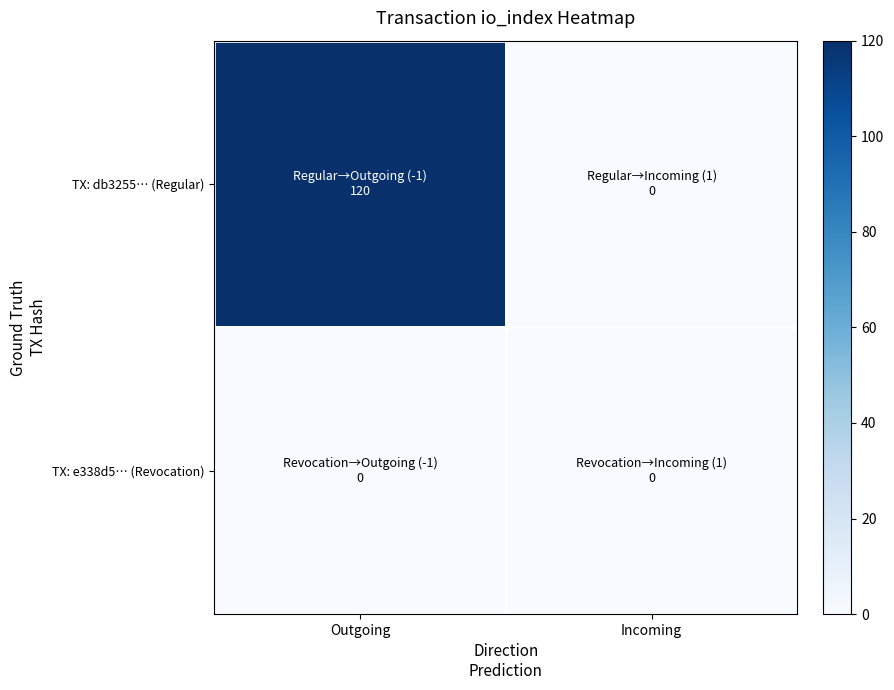

How many distinct data groups are displayed?

2